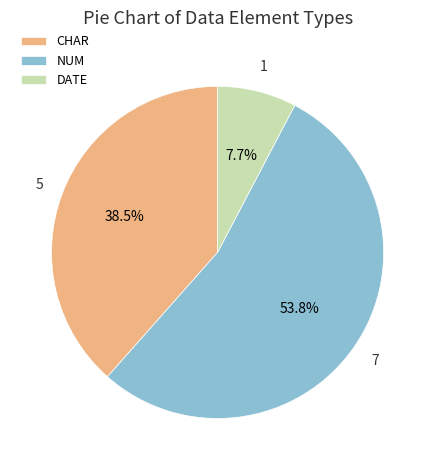

Count the number of slices in the pie.

3